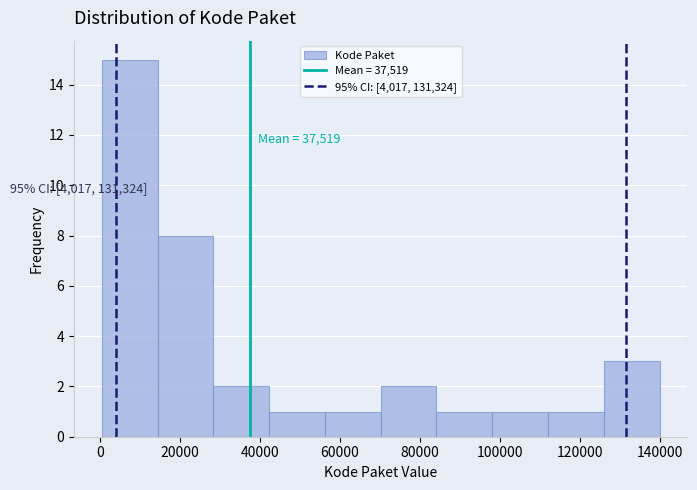

Over which range of the x-axis is the bar tallest?

0 to 14000